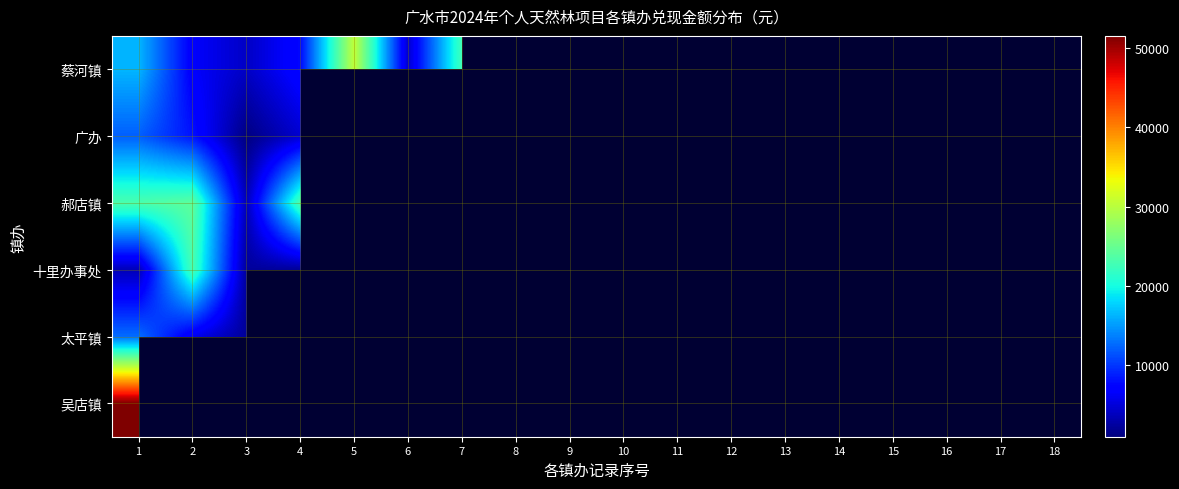

Rank the series at 12 from highest to lowest value.

蔡河镇, 广办, 郝店镇, 十里办事处, 太平镇, 吴店镇